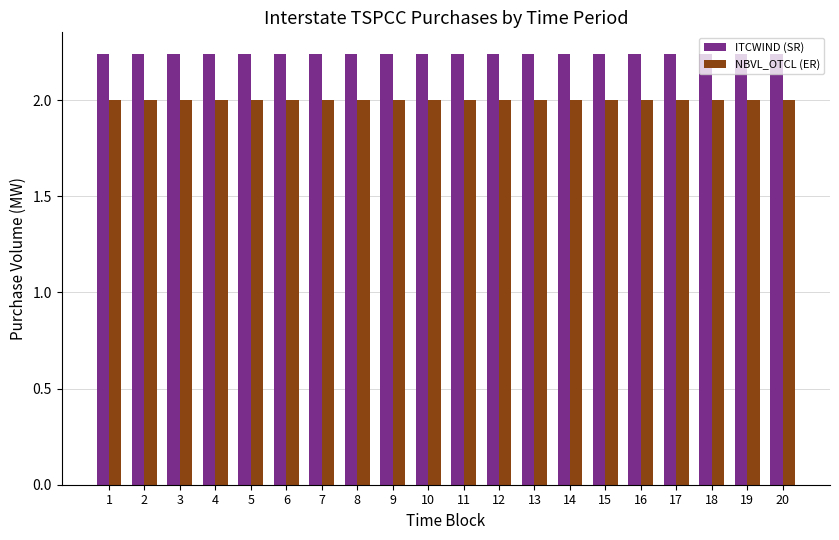

What is the smallest value displayed?

2.0